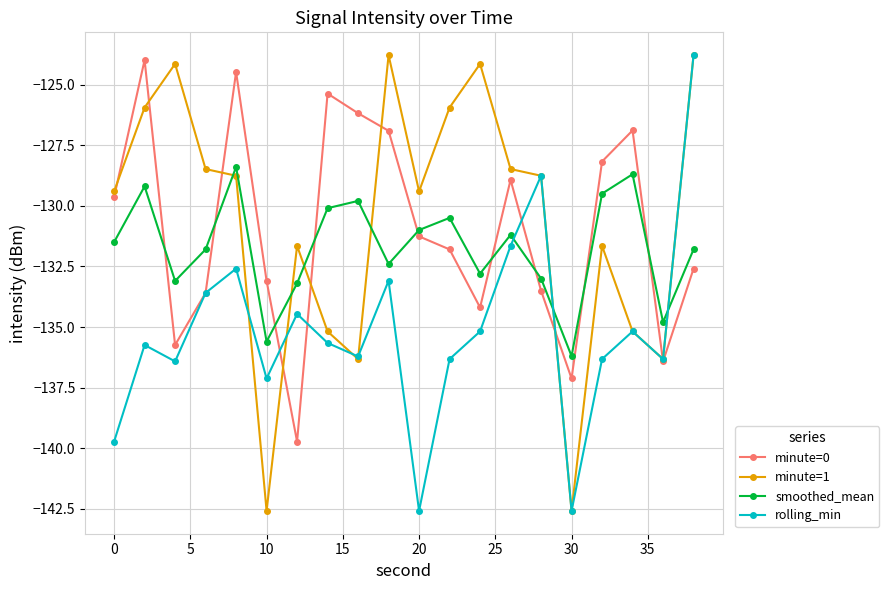

Reading left to right, transcribe all the data shown in this chart.

minute=0: -129.6	-124.0	-135.7	-133.6	-124.5	-133.1	-139.7	-125.4	-126.2	-126.9	-131.3	-131.8	-134.2	-128.9	-133.5	-137.1	-128.2	-126.9	-136.4	-132.6
minute=1: -129.4	-125.9	-124.1	-128.5	-128.8	-142.6	-131.7	-135.2	-136.3	-123.8	-129.4	-125.9	-124.1	-128.5	-128.8	-142.6	-131.7	-135.2	-136.3	-123.8
smoothed_mean: -131.5	-129.2	-133.1	-131.8	-128.4	-135.6	-133.2	-130.1	-129.8	-132.4	-131.0	-130.5	-132.8	-131.2	-133.0	-136.2	-129.5	-128.7	-134.8	-131.8
rolling_min: -139.7	-135.7	-136.4	-133.6	-132.6	-137.1	-134.5	-135.7	-136.2	-133.1	-142.6	-136.3	-135.2	-131.7	-128.8	-142.6	-136.3	-135.2	-136.3	-123.8